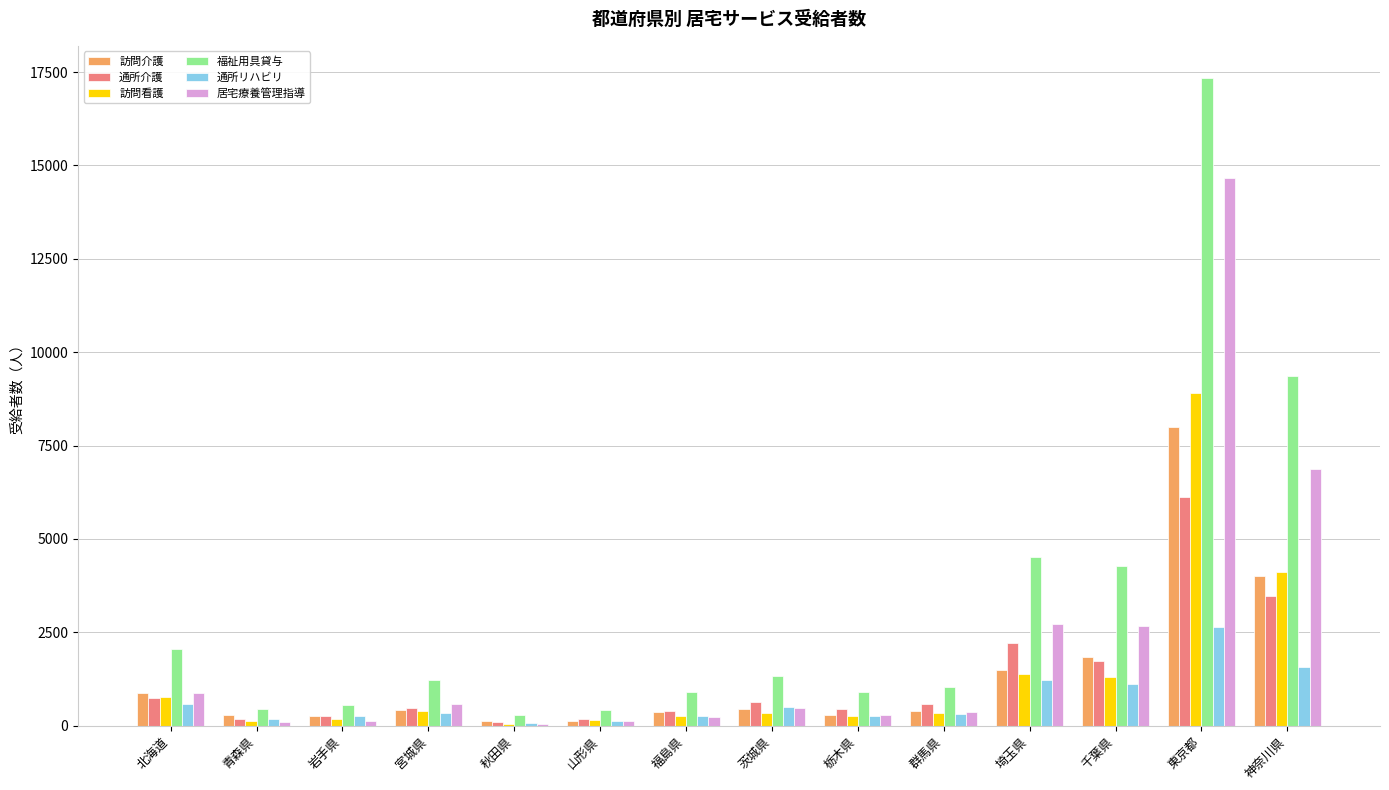

Between 秋田県 and 福島県, which series saw the biggest shift?

福祉用具貸与